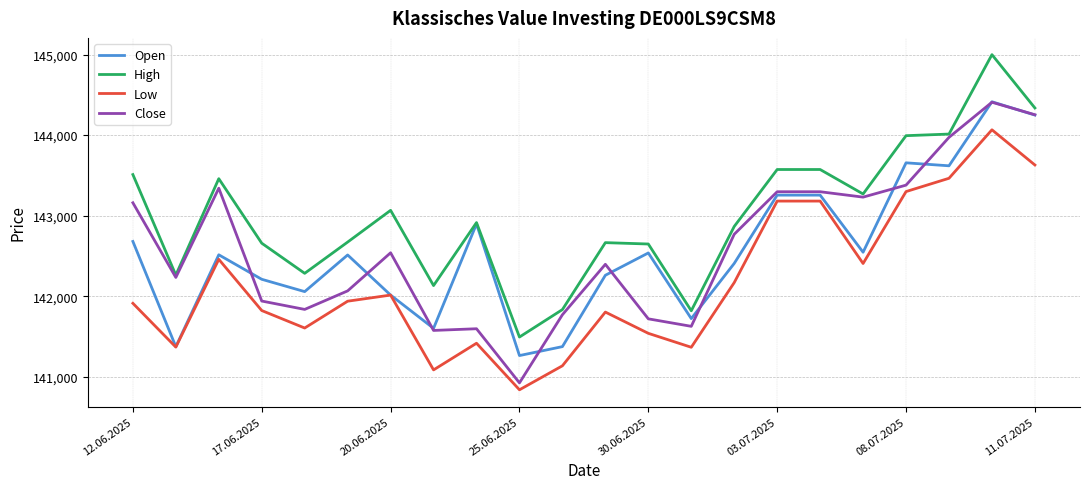

What is the difference between the maximum and minimum values in the High series?

3506